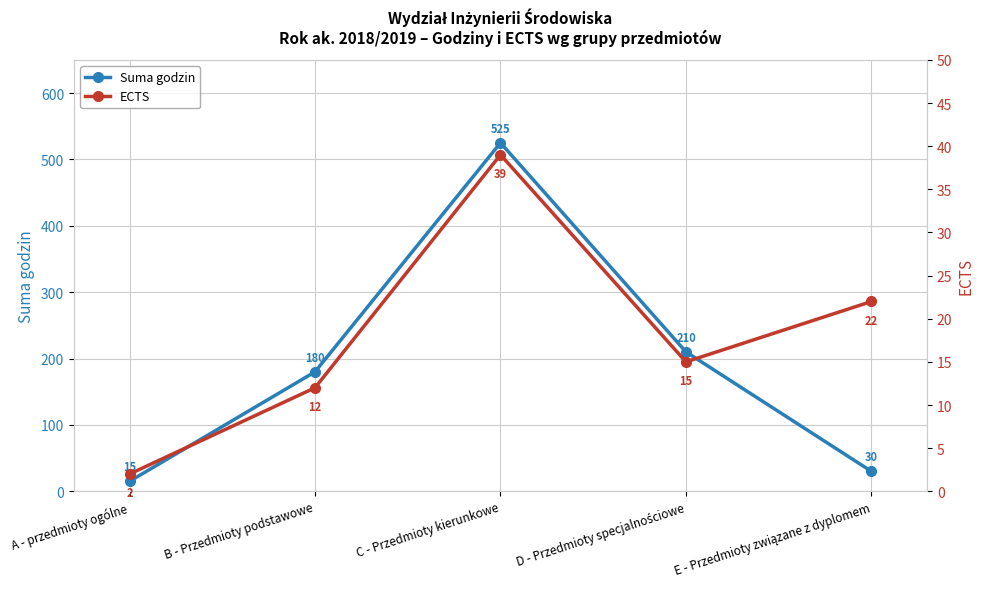

Reading left to right, extract all data points from this chart.

Suma godzin: A - przedmioty ogólne=15	B - Przedmioty podstawowe=180	C - Przedmioty kierunkowe=525	D - Przedmioty specjalnościowe=210	E - Przedmioty związane z dyplomem=30
ECTS: A - przedmioty ogólne=2	B - Przedmioty podstawowe=12	C - Przedmioty kierunkowe=39	D - Przedmioty specjalnościowe=15	E - Przedmioty związane z dyplomem=22